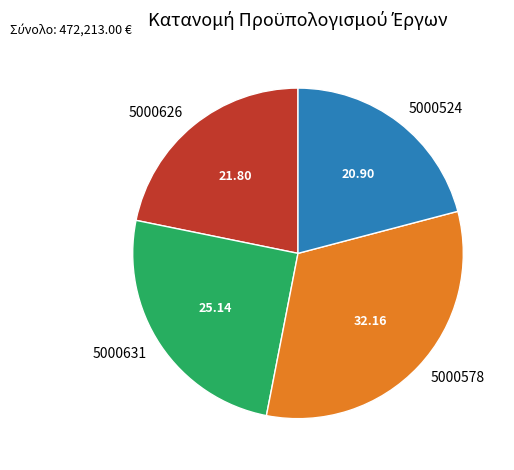

Count the number of slices in the pie.

4